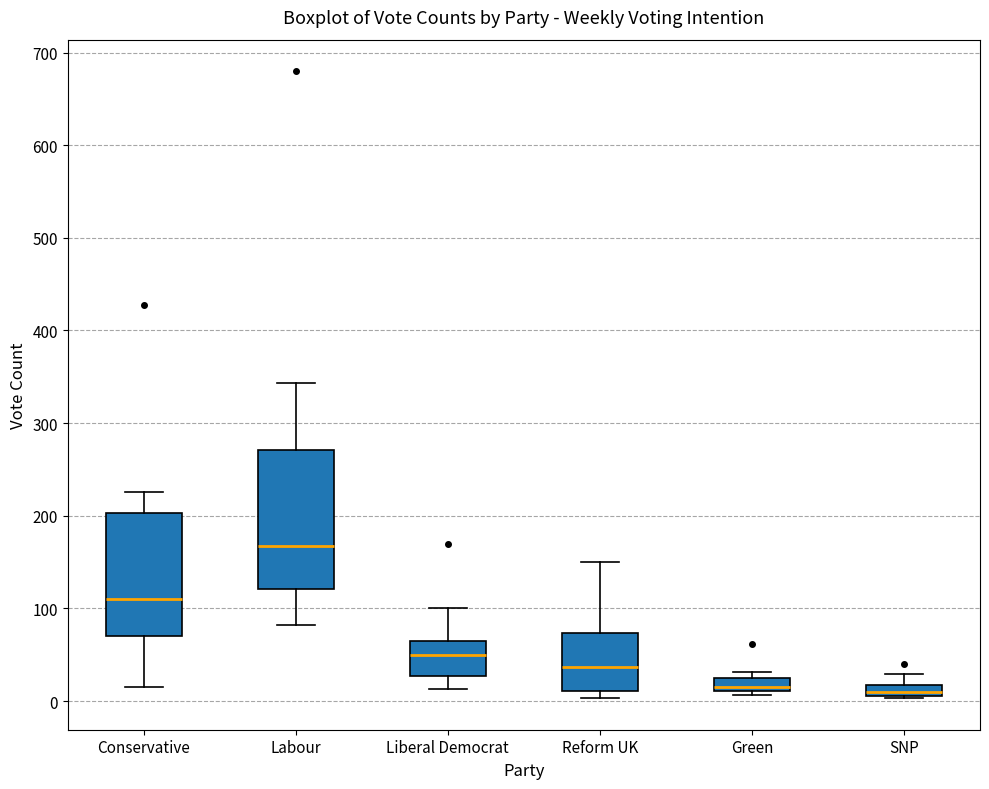

Where is the lower edge of the box for Green on the y-axis? The values are not printed on the chart, so give them approximately, as read against the axis.

10